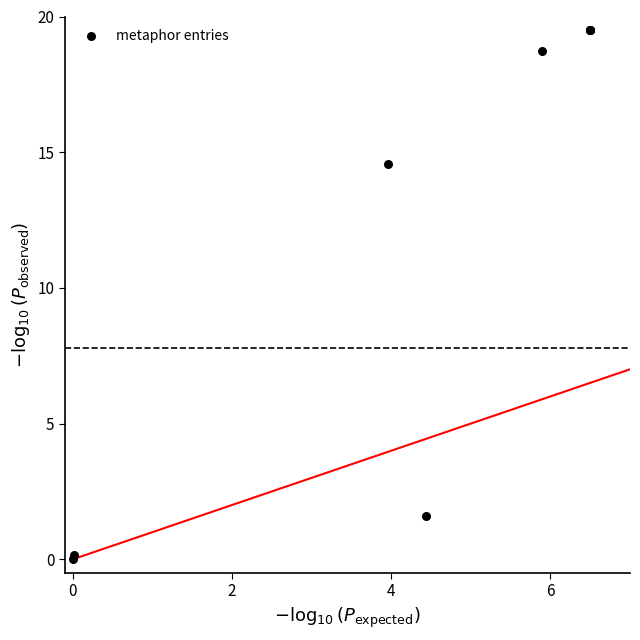

What Y value in the scatter plot is closest to 9?

14.6